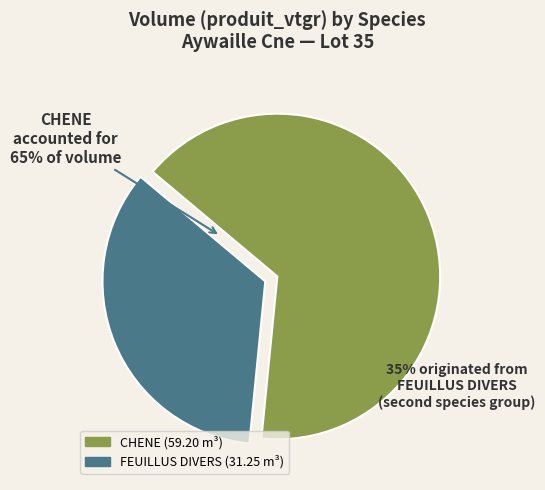

What is the largest slice in the pie chart?

CHENE (R:90-F:100)/120